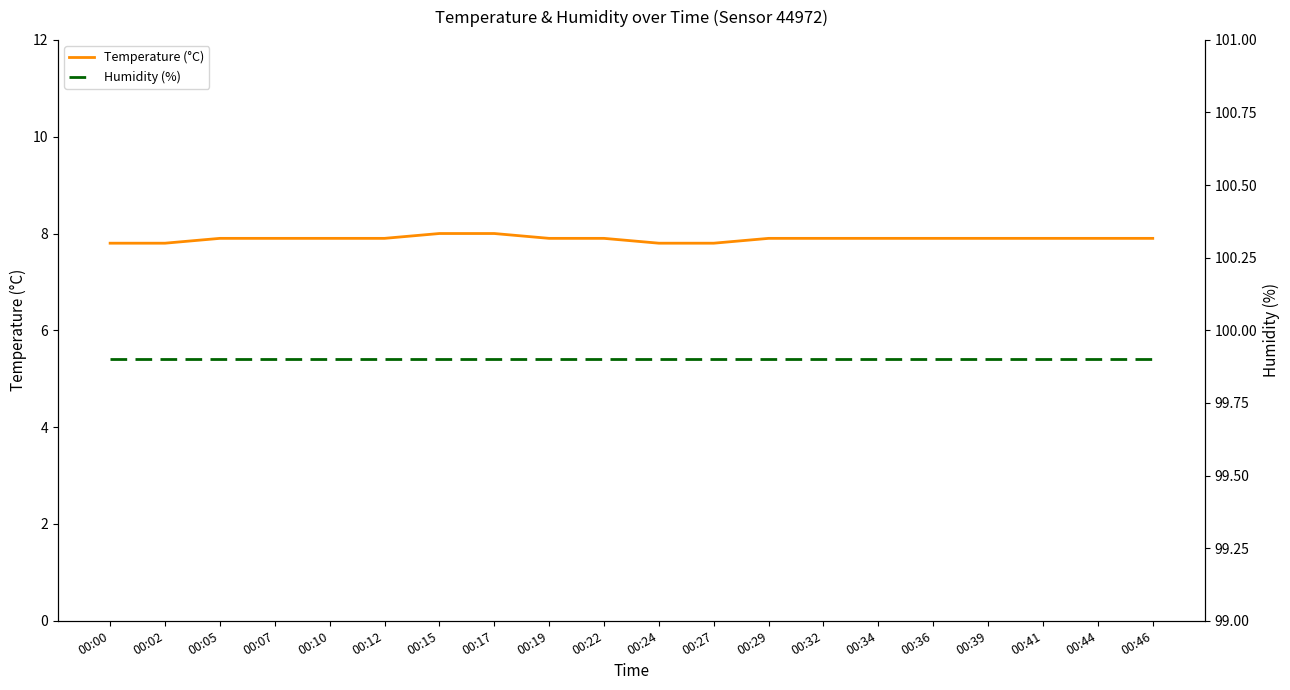

What are all the series names shown in the legend?

Temperature (°C), Humidity (%)